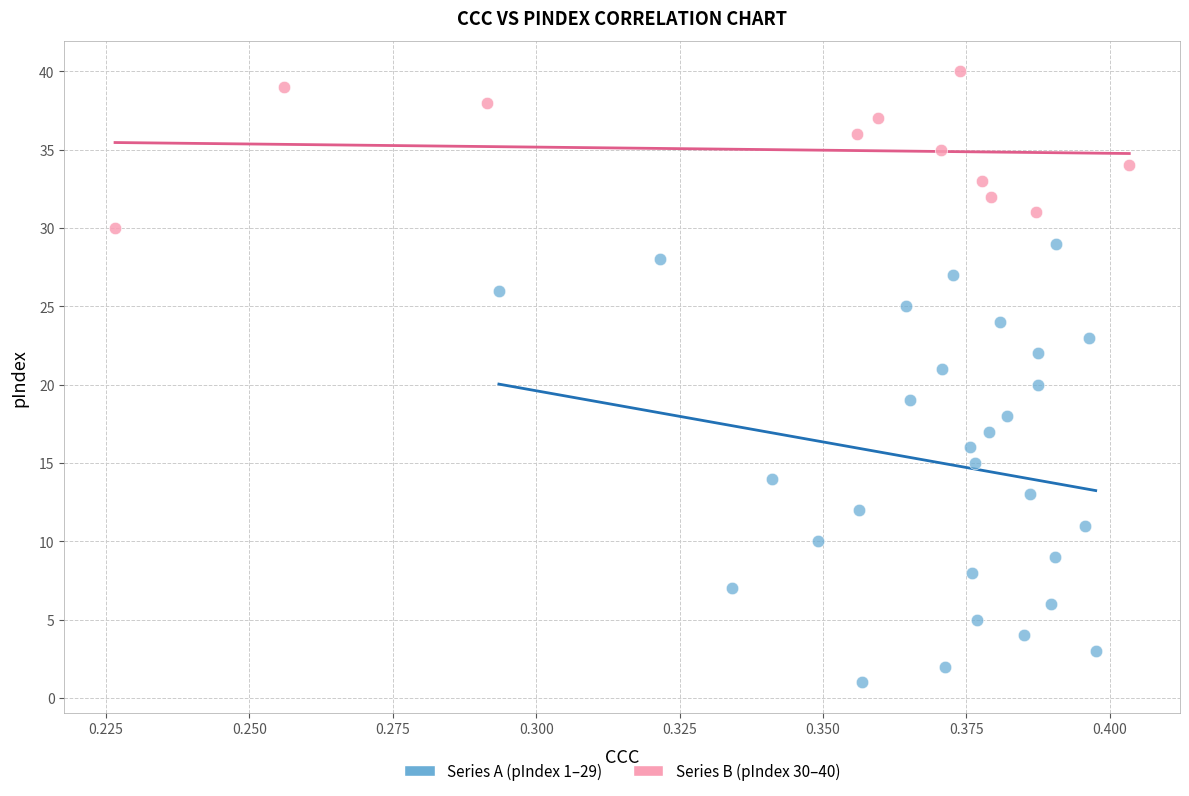

What are all the series names shown in the legend?

Series A (pIndex 1–29), Series B (pIndex 30–40)